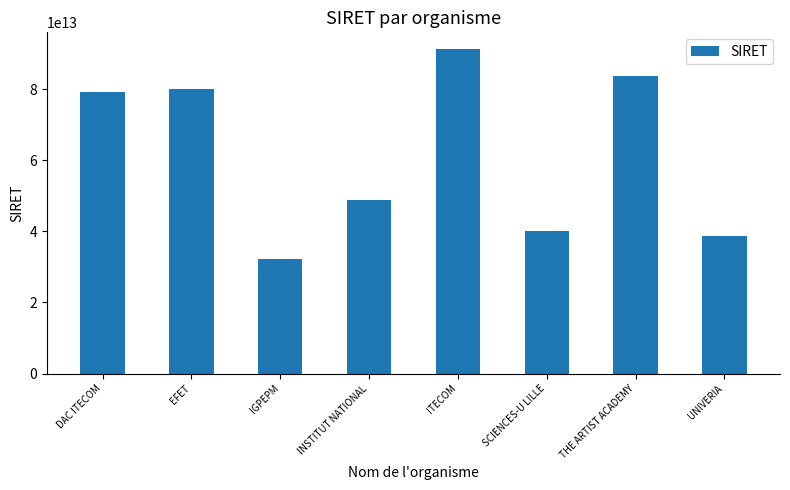

List the labels in order of value, smallest first.

IGPEPM, UNIVERIA, SCIENCES-U LILLE, INSTITUT NATIONAL, DAC ITECOM, EFET, THE ARTIST ACADEMY, ITECOM